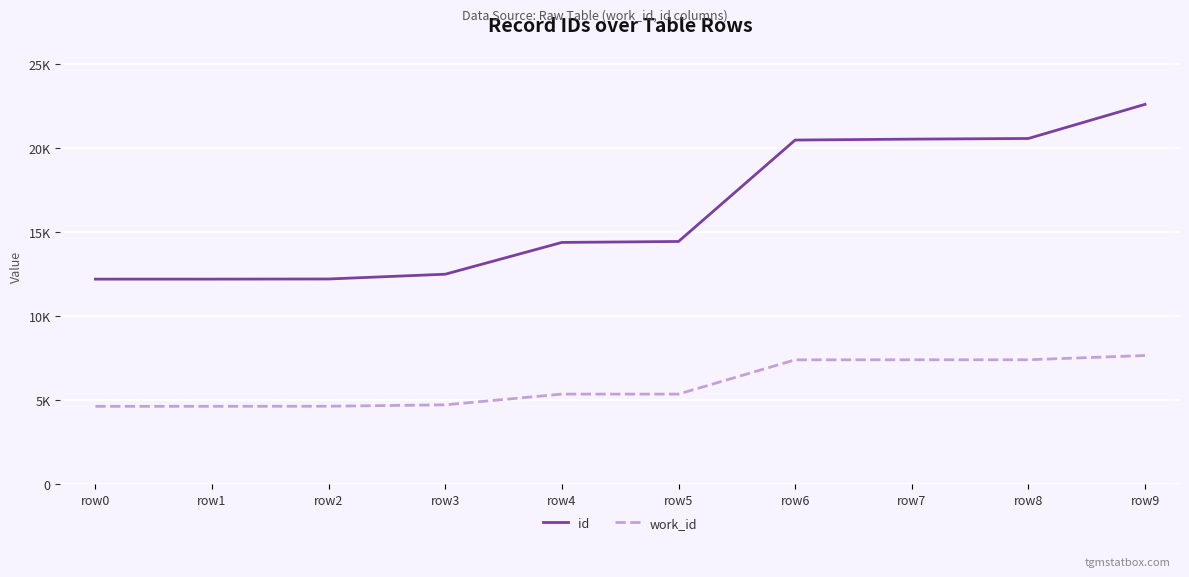

Where is work_id nearest to the value 6151?

row4